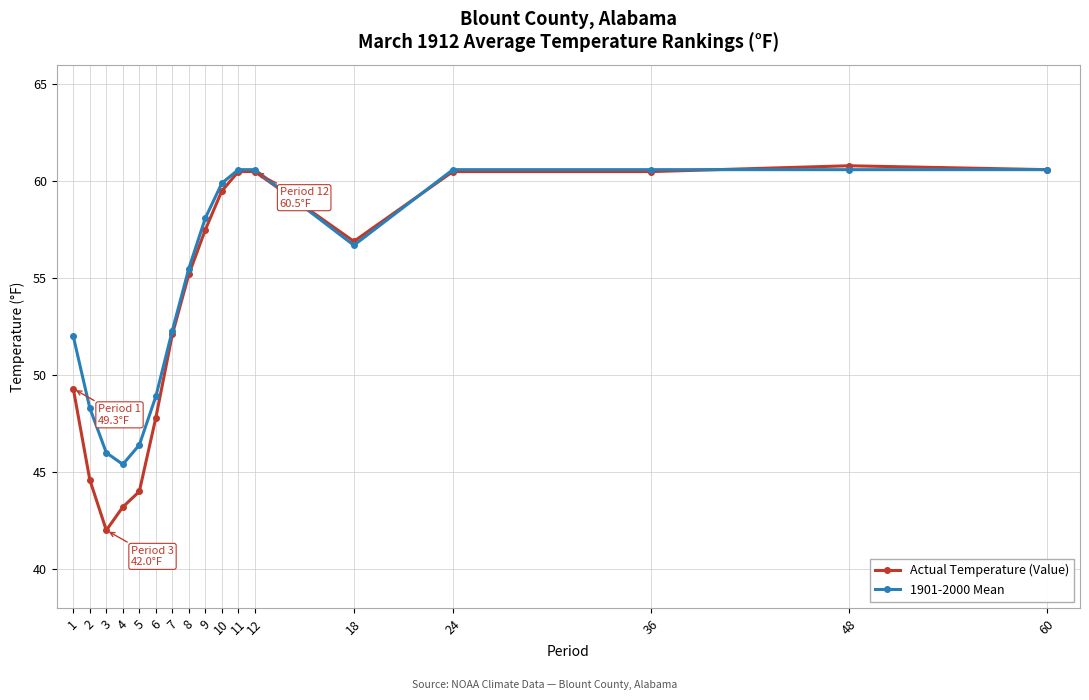

Which series has the largest range (max minus min)?

Actual Temperature (Value)